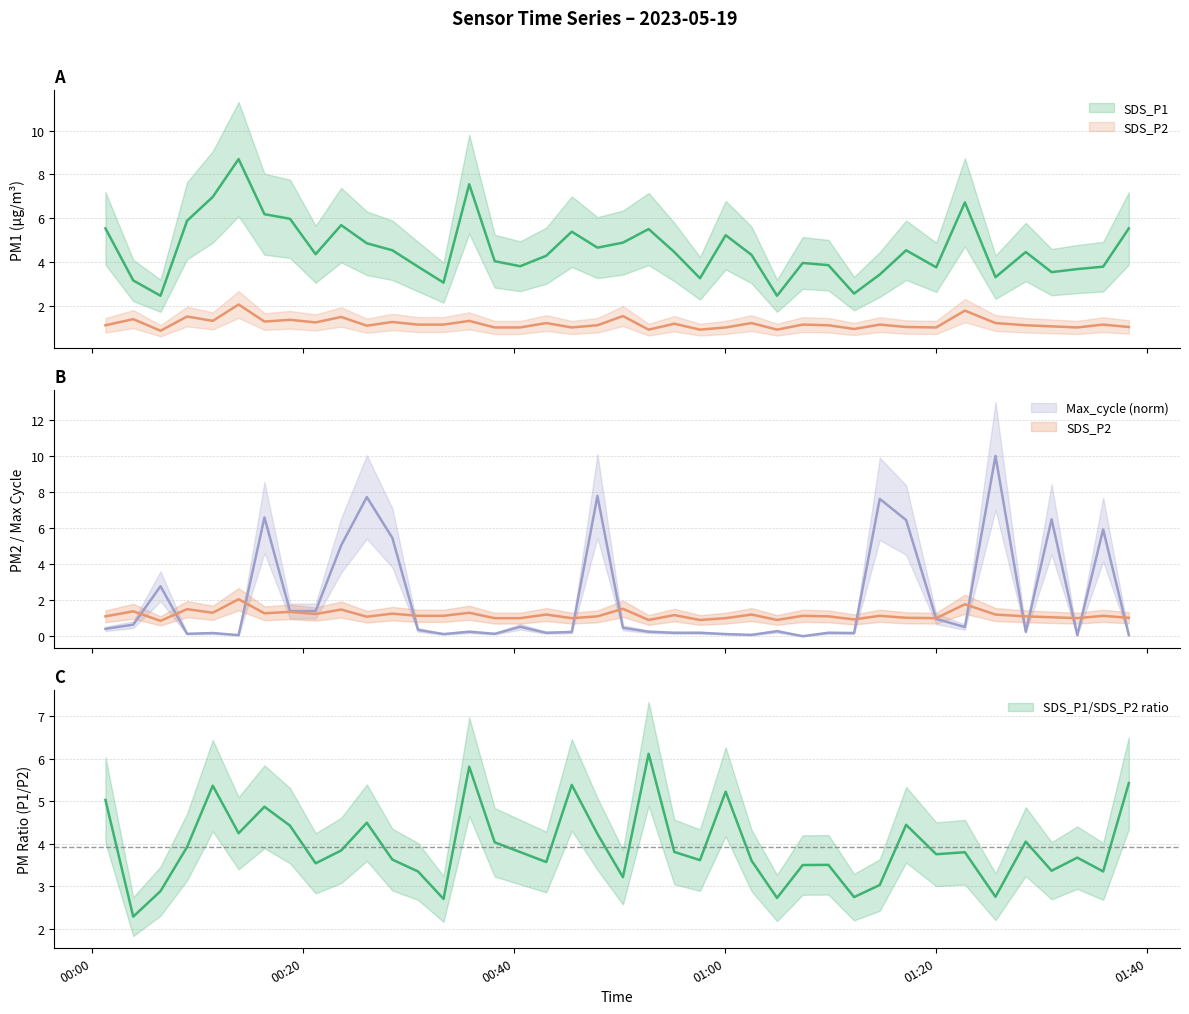

Which label corresponds to the smallest value in the chart?

2023/05/19 01:07:22